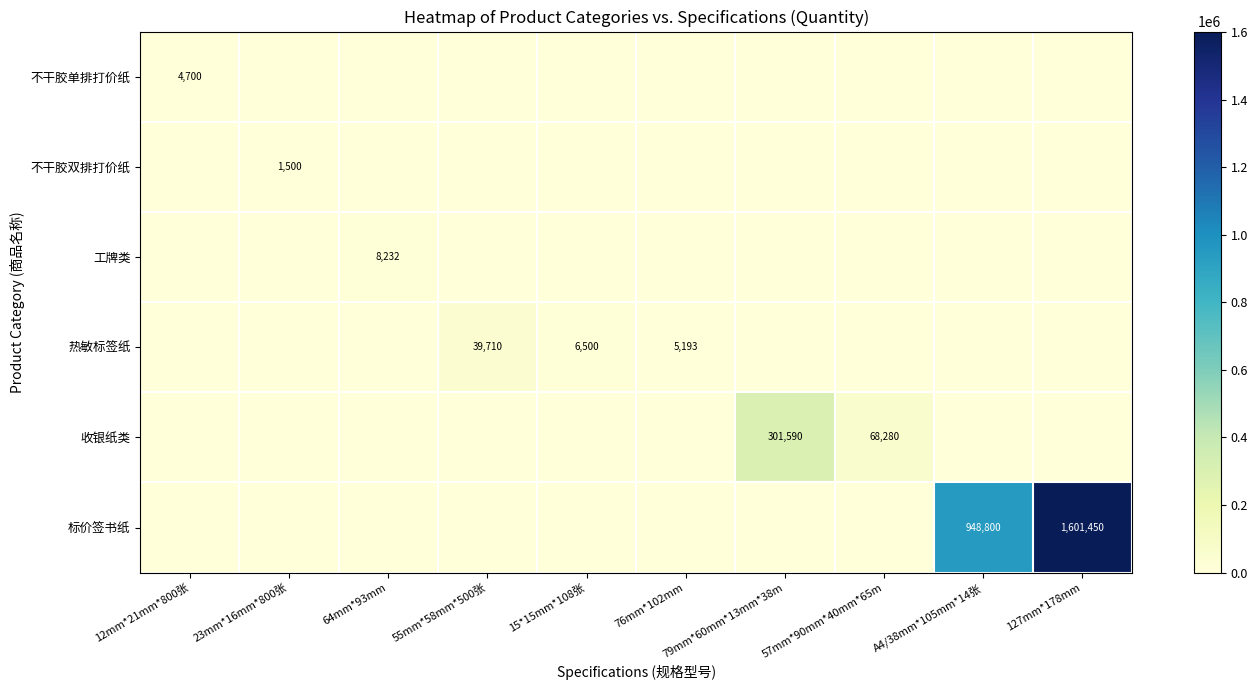

What is the difference between the highest and lowest values at A4/38mm*105mm*14张?

948800